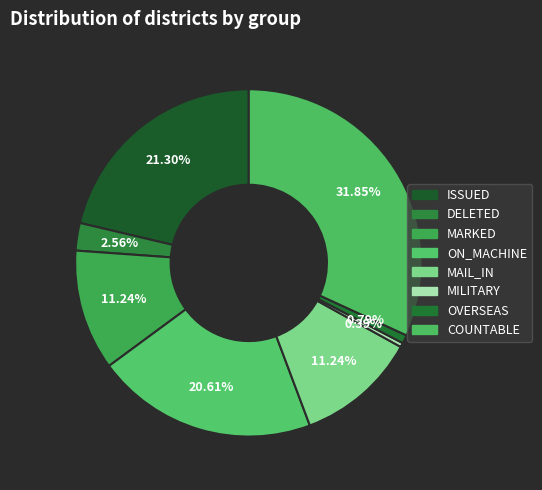

Count the number of slices in the pie.

8